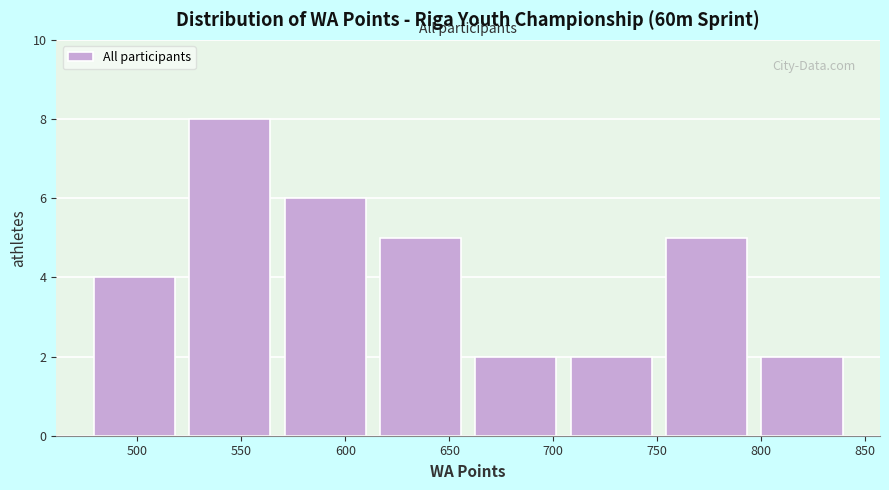

Reading left to right, transcribe this chart: for each bar, give the range it covers on the x-axis and its height. Neither the bar edges nor the heights are printed on the chart, so give them approximately, as read against the axes.

480 to 525: 4
525 to 570: 8
570 to 615: 6
615 to 665: 5
665 to 710: 2
710 to 755: 2
755 to 800: 5
800 to 845: 2